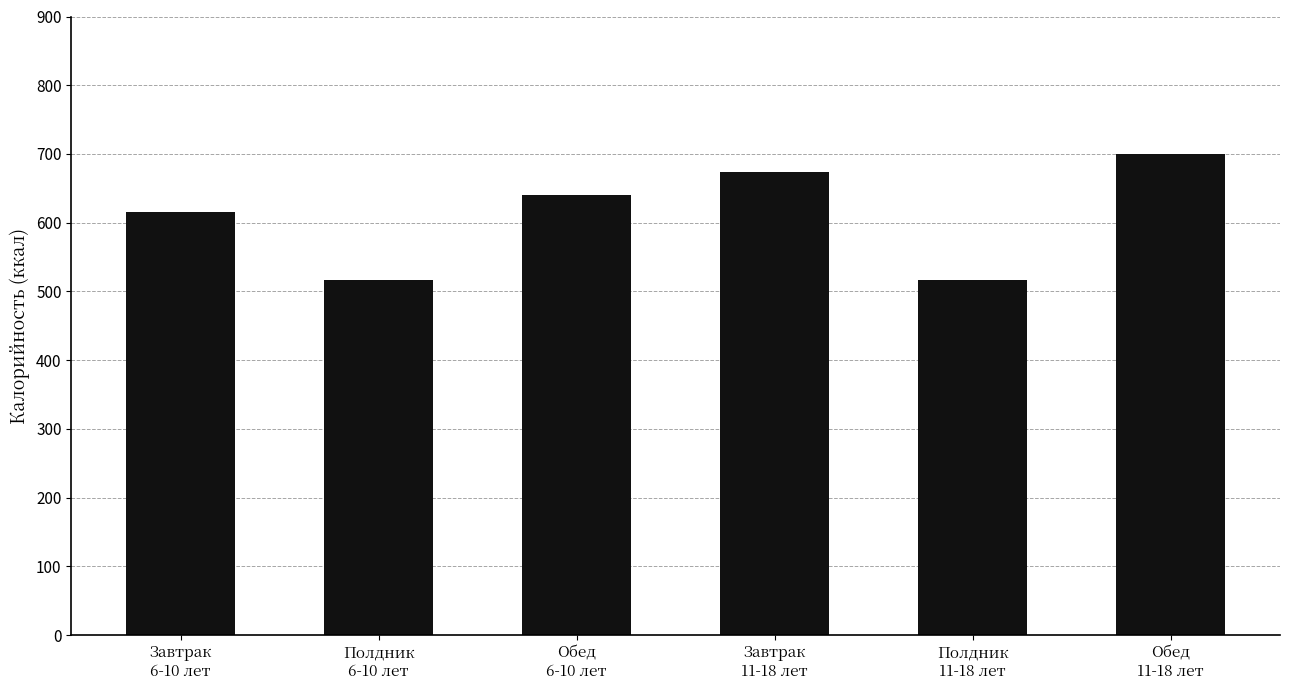

What is the value of the 3rd bar from the left?

640.2